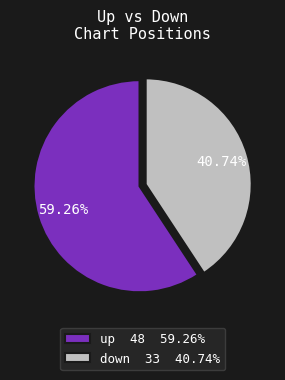

To the nearest percent, what is the combined percentage of up and down?

100%